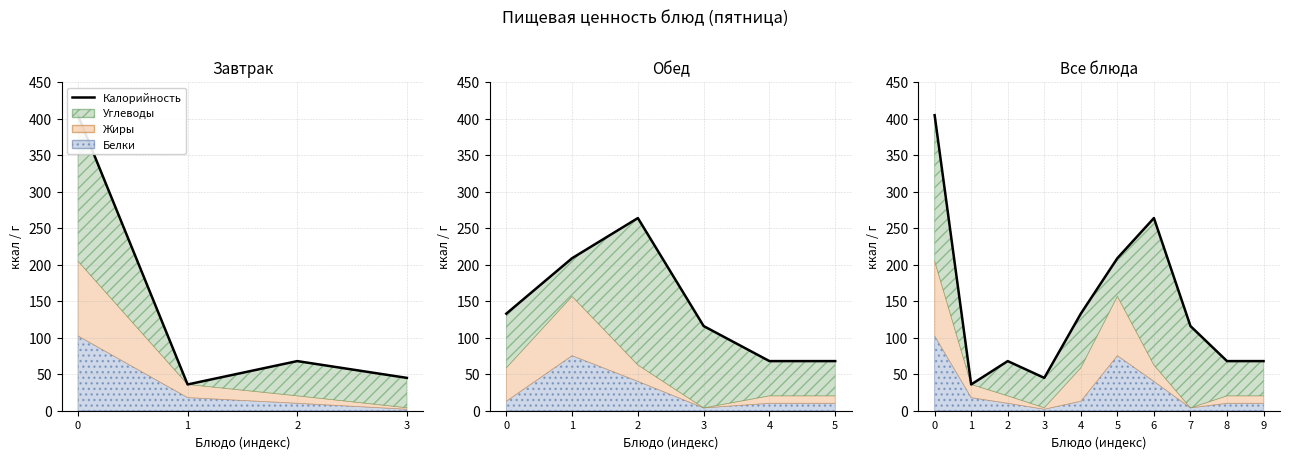

What is the sum of the values at 0 and 3?

450